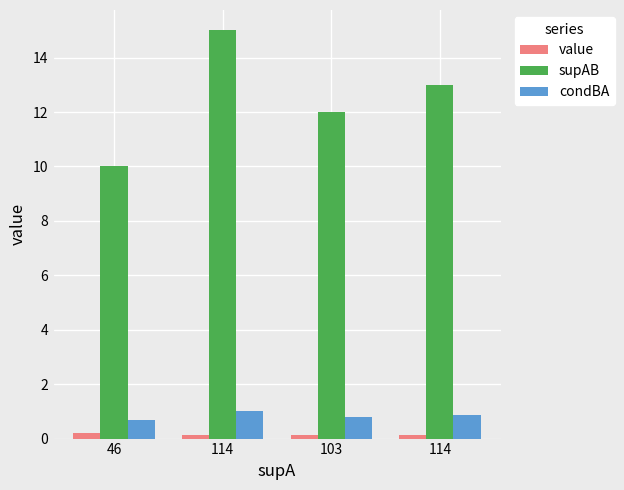

True or false: supAB has a value of 3.0 at 114.

False